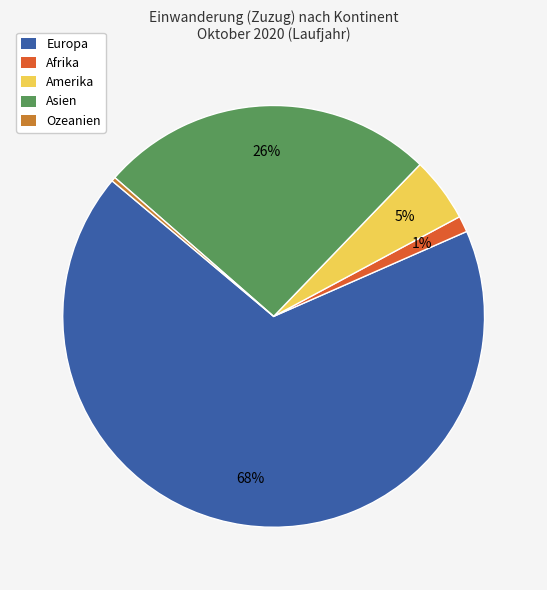

How many segments does this pie chart have?

5